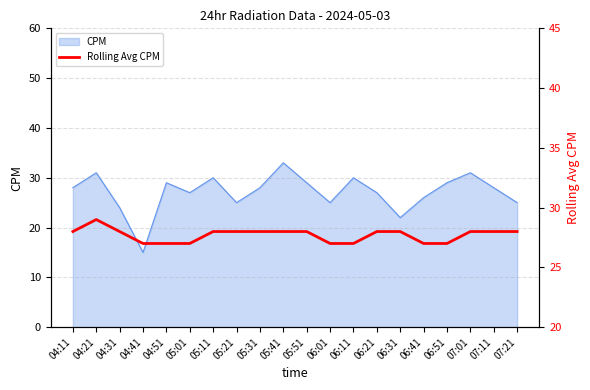

How many categories are shown in the chart?

20